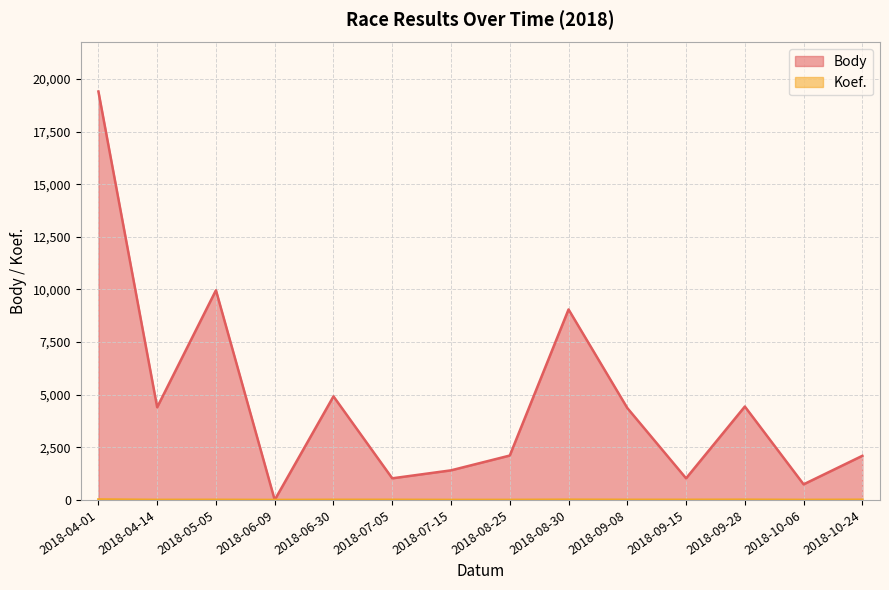

True or false: Body and Koef. cross at least once.

False